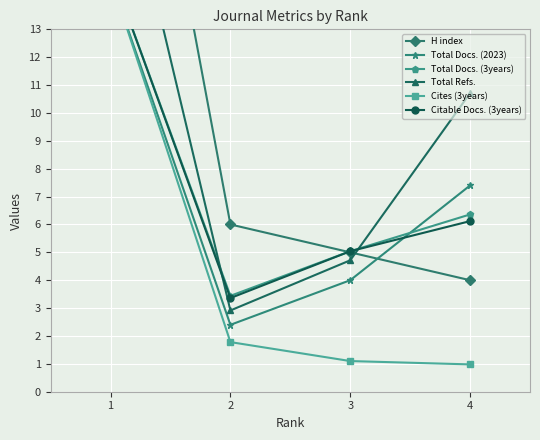

What is the highest value of the Total Docs. (2023) series?

14.8